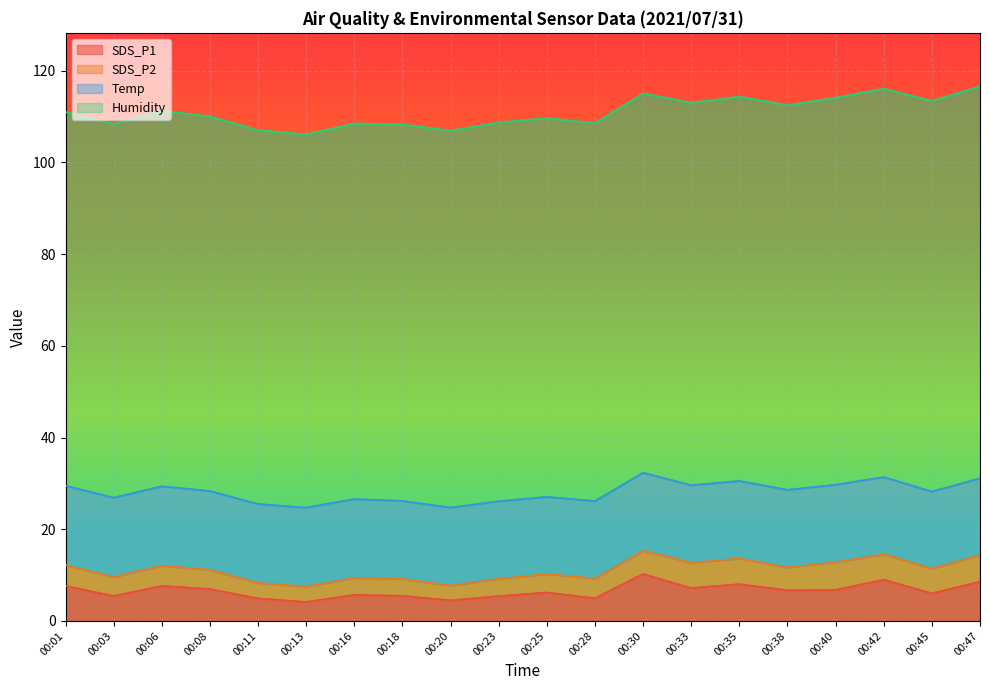

How many interior local peaks does the SDS_P1 series have?

6